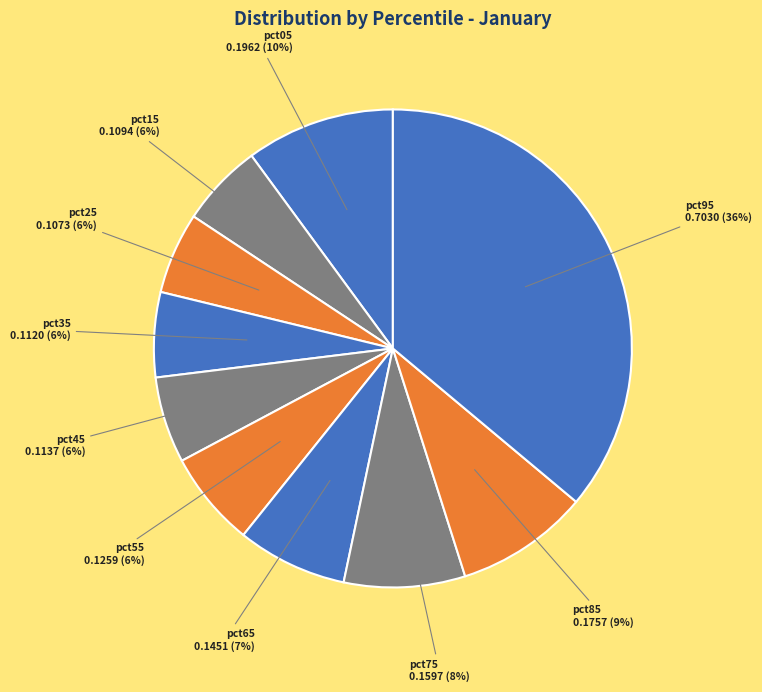

Rank the categories by value from lowest to highest.

pct25, pct15, pct35, pct45, pct55, pct65, pct75, pct85, pct05, pct95